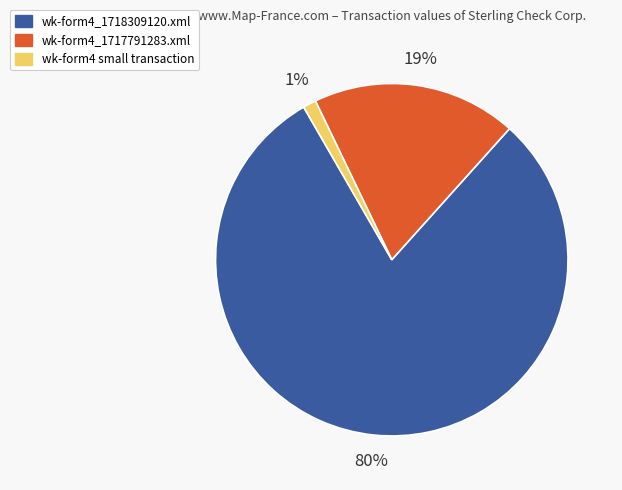

To the nearest percent, what is the average slice percentage?

33%